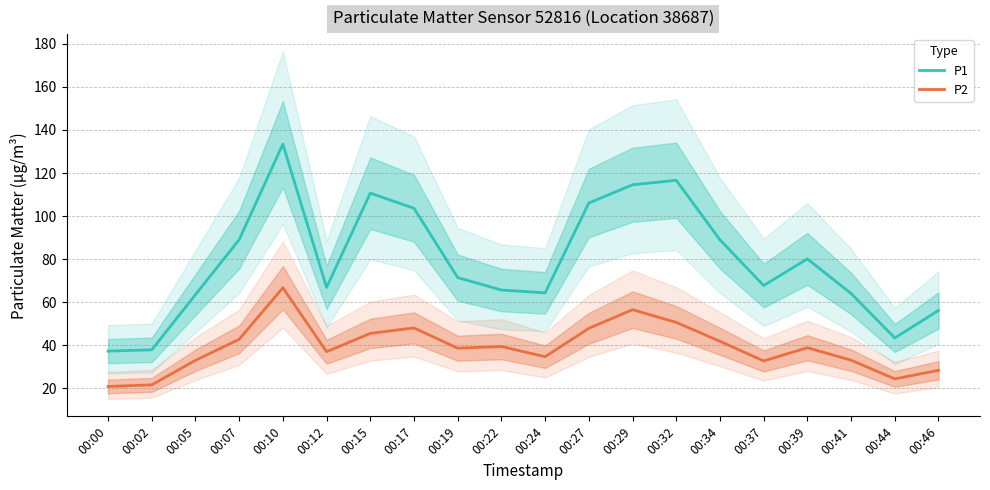

True or false: P1 and P2 cross at least once.

False